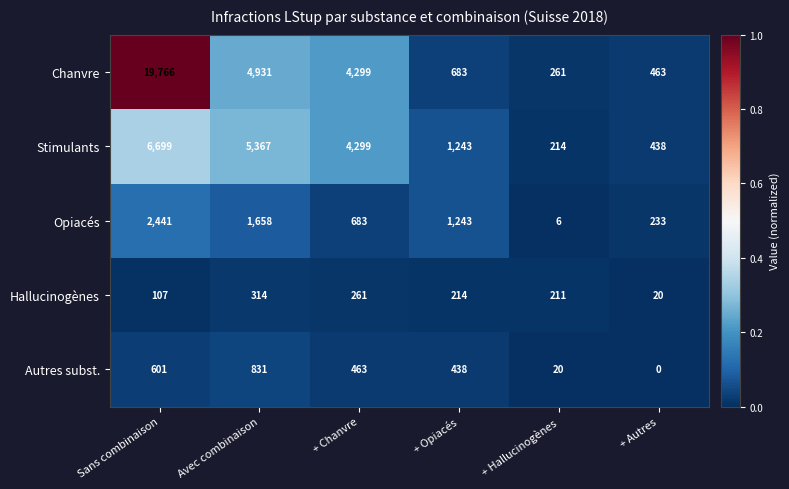

What is the spread (max minus min) of values at Sans combinaison?

19659